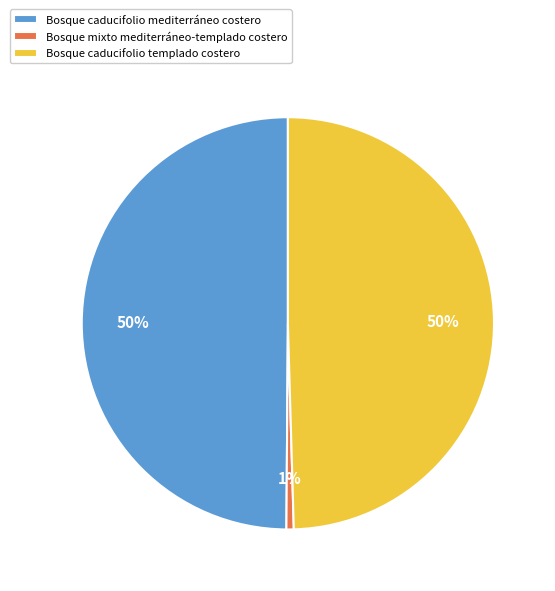

How many segments does this pie chart have?

3